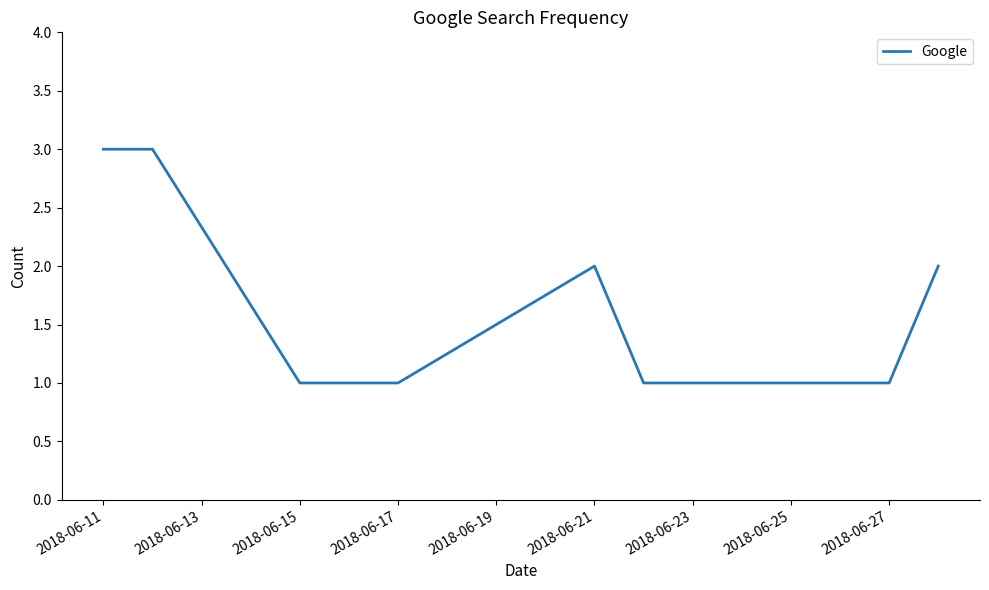

True or false: there are more than 2 points higher than both neighbors.

False